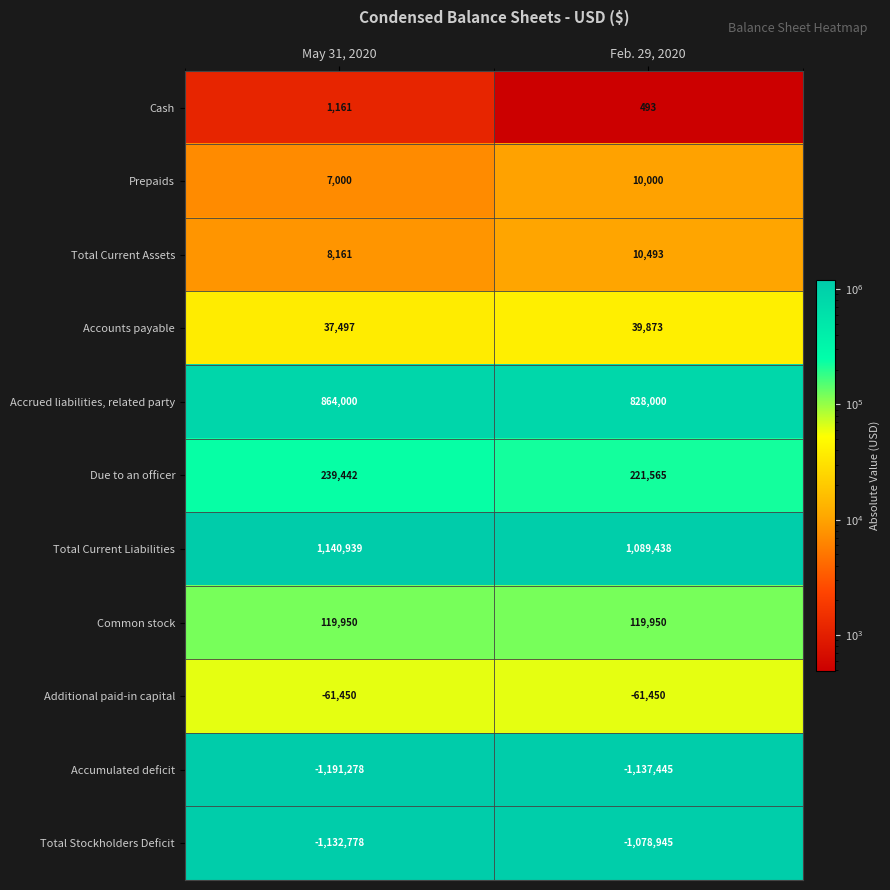

What value does the Accrued liabilities, related party series have at Feb. 29, 2020, to the nearest 10?

828000